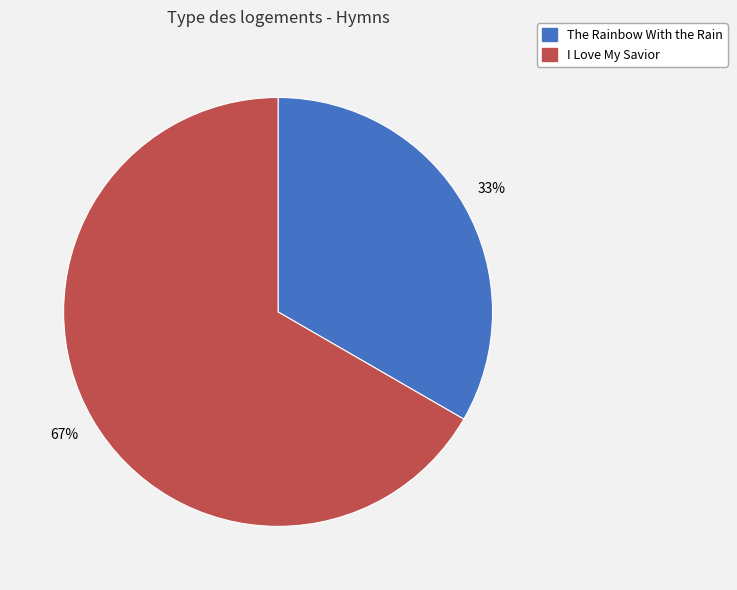

What is the largest slice in the pie chart?

I Love My Savior